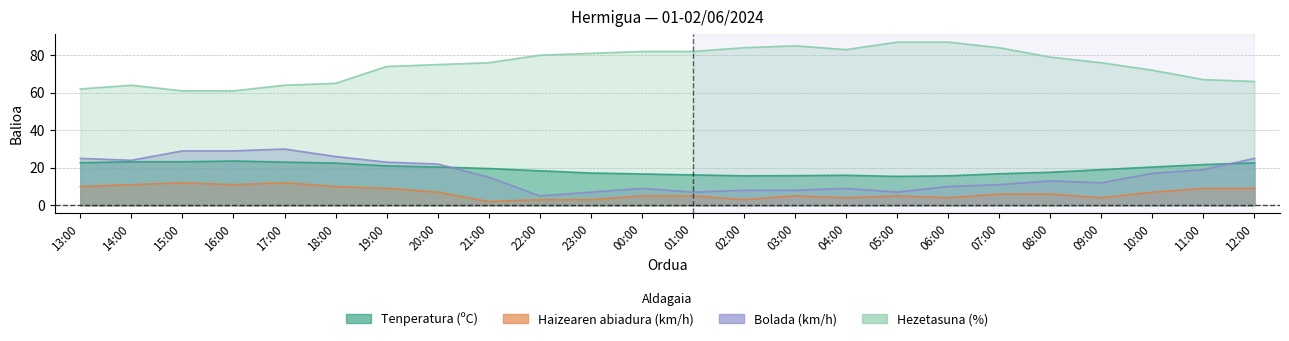

What is the average value of the Bolada (km/h) series?

16.2